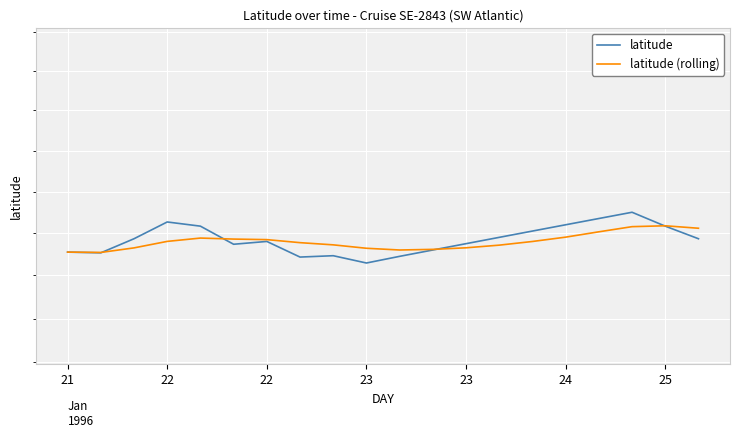

How many lines are shown in the chart?

2